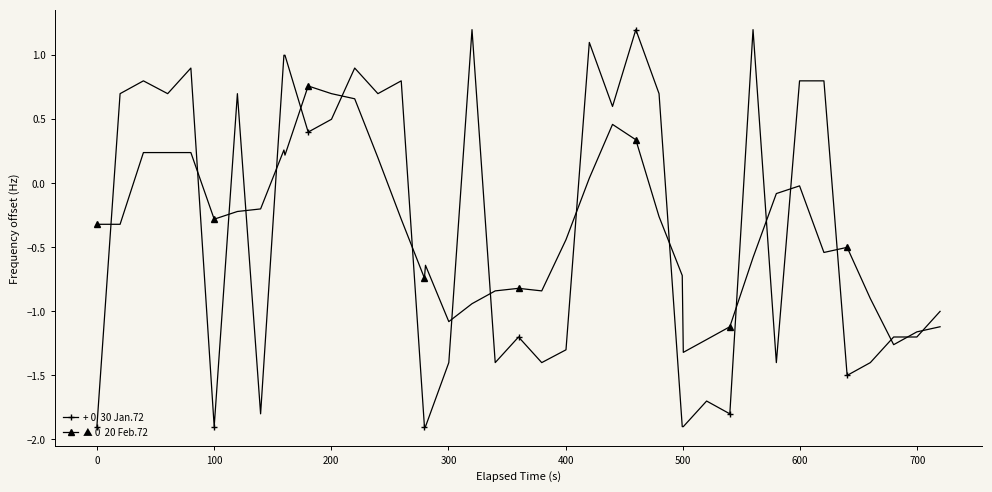

What is the greatest value displayed?

1.2